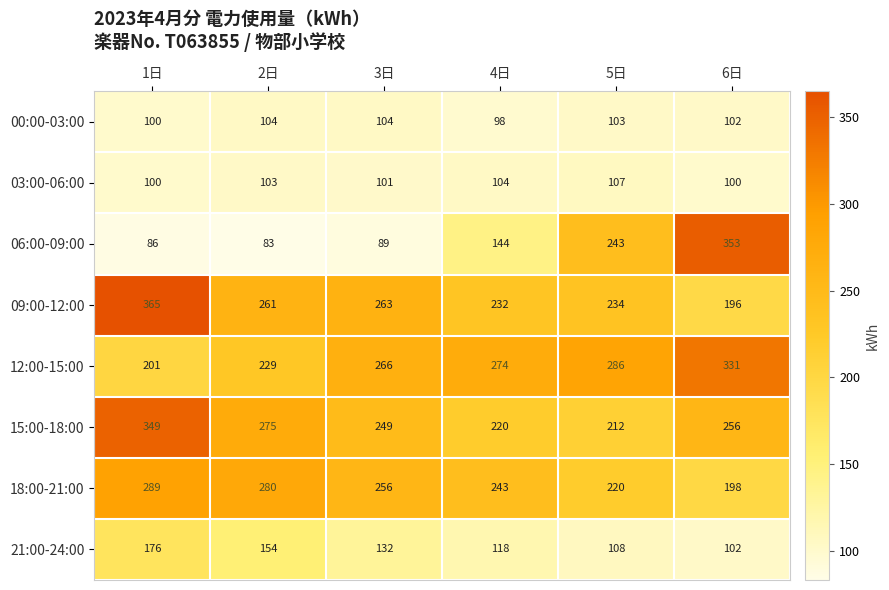

Where does the 09:00-12:00 series first go above 261?

1日